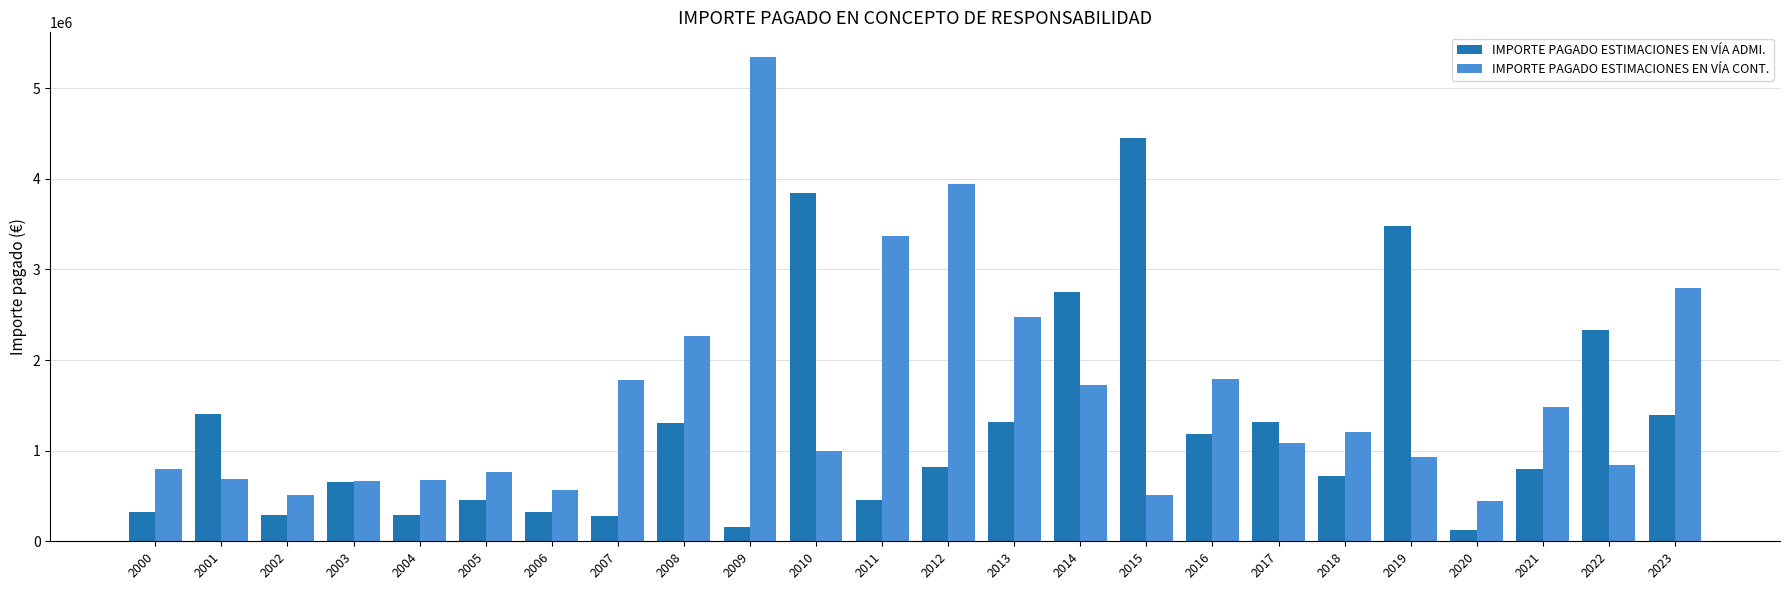

How many series are shown in this chart?

2